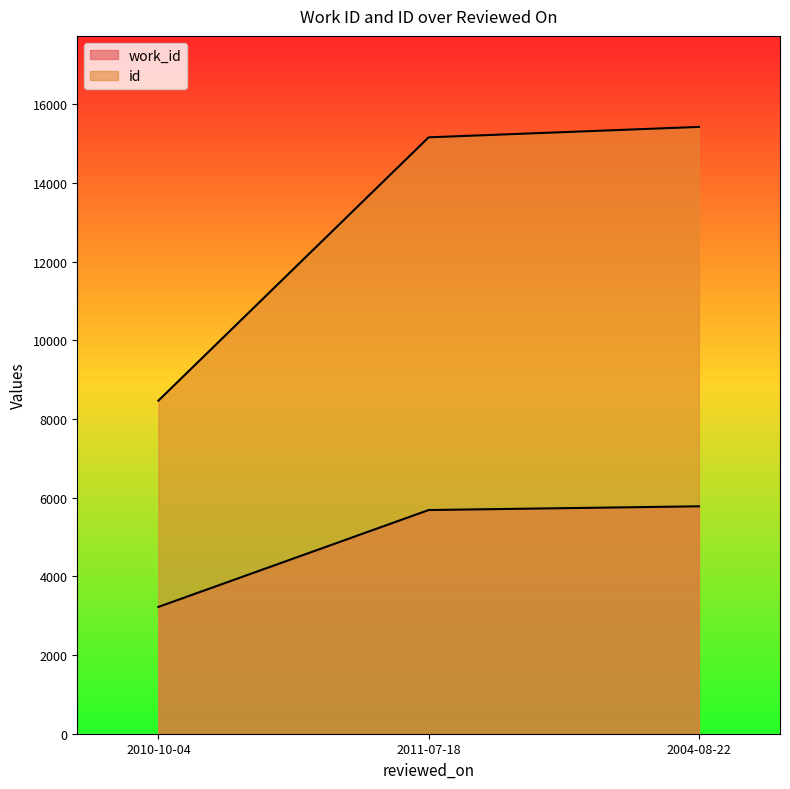

Reading left to right, extract all data points from this chart.

work_id: 3224	5687	5782
id: 8468	15163	15428